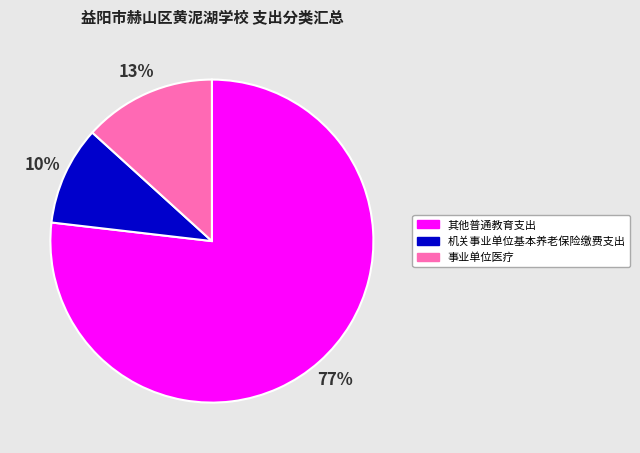

To the nearest percent, what percentage of the pie is 机关事业单位基本养老保险缴费支出?

10%